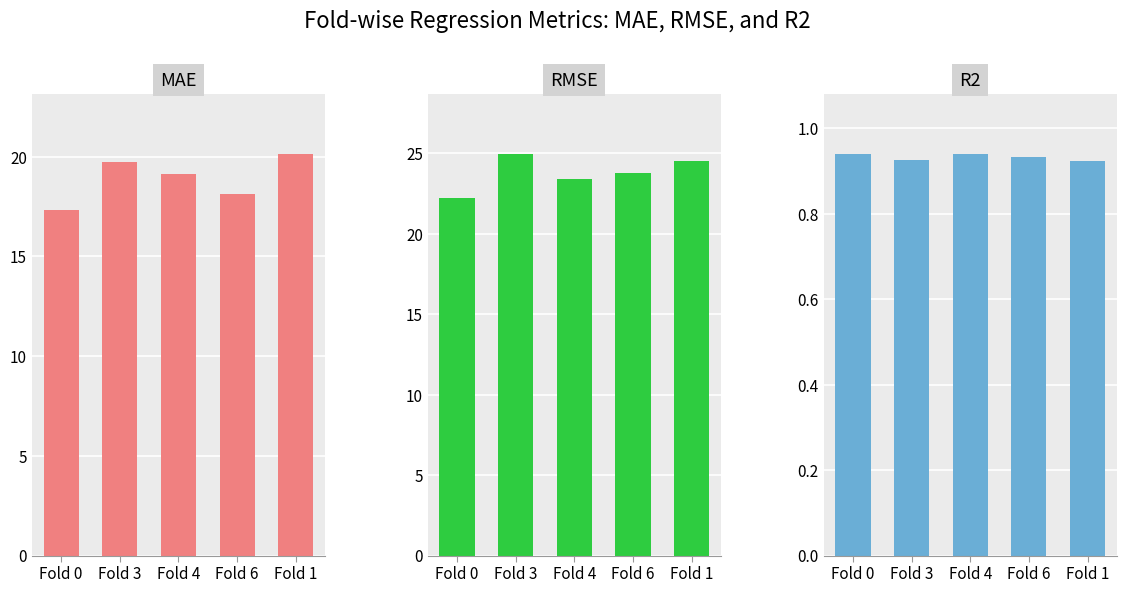

What are all the series names shown in the legend?

MAE, RMSE, R2